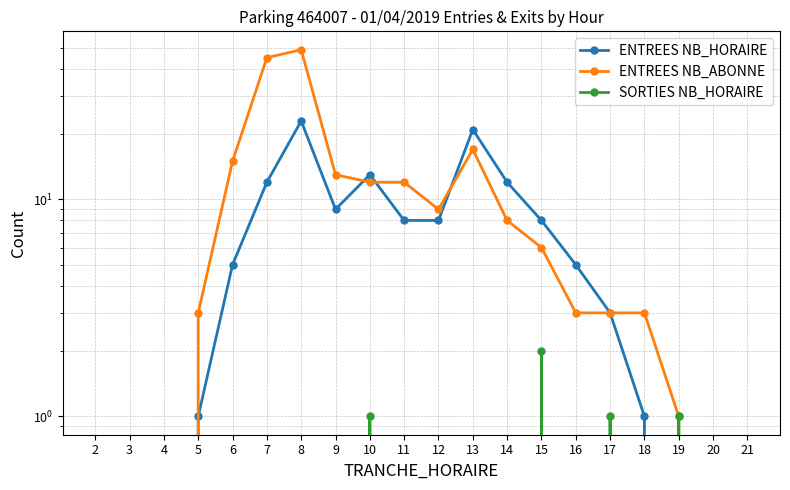

Rank the series at 21 from highest to lowest value.

ENTREES NB_HORAIRE, ENTREES NB_ABONNE, SORTIES NB_HORAIRE